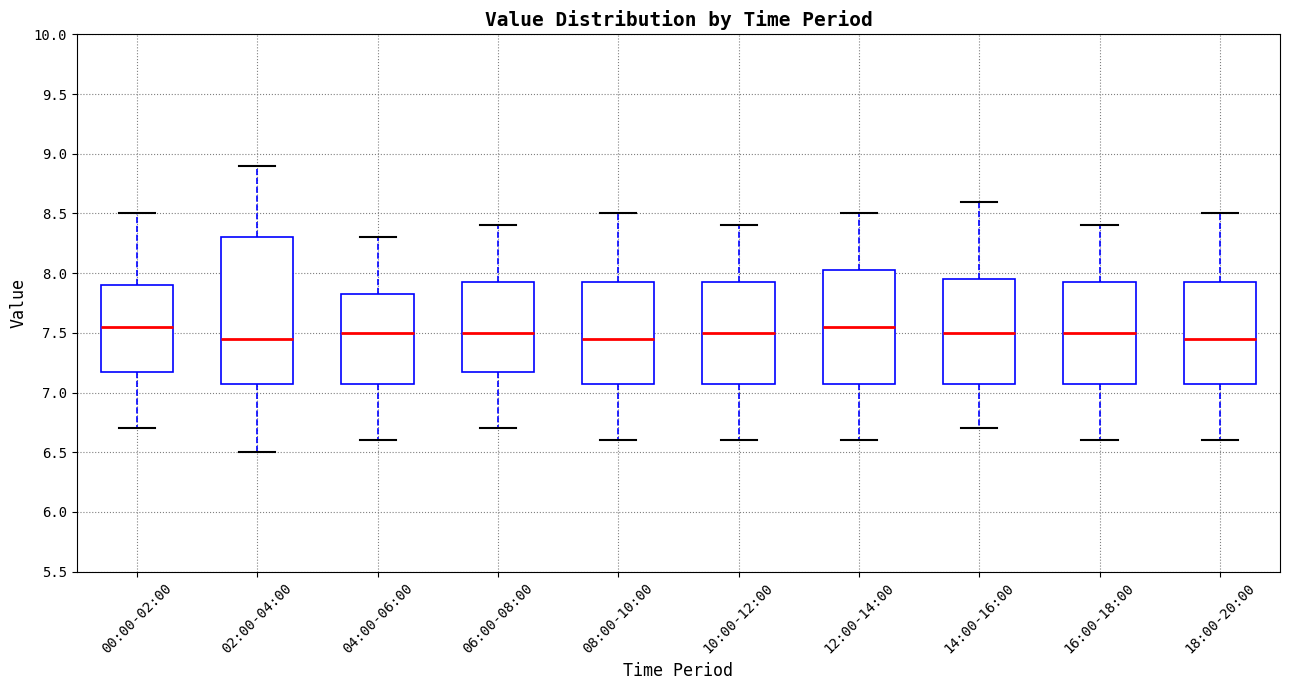

Where is the lower edge of the box for 08:00-10:00 on the y-axis? The values are not printed on the chart, so give them approximately, as read against the axis.

7.10